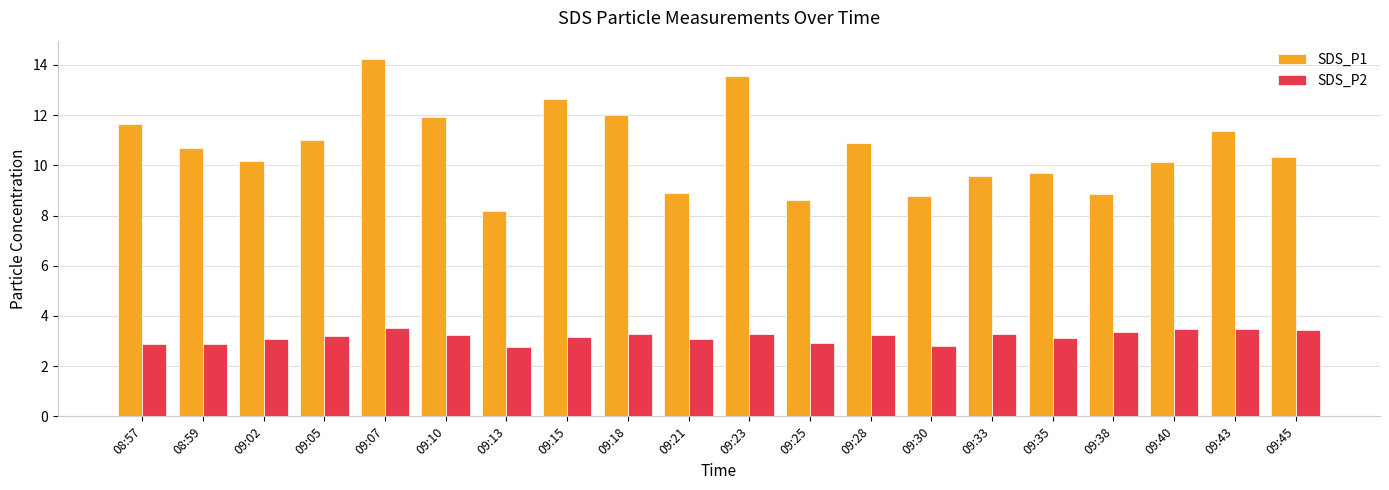

Which series has the largest range (max minus min)?

SDS_P1